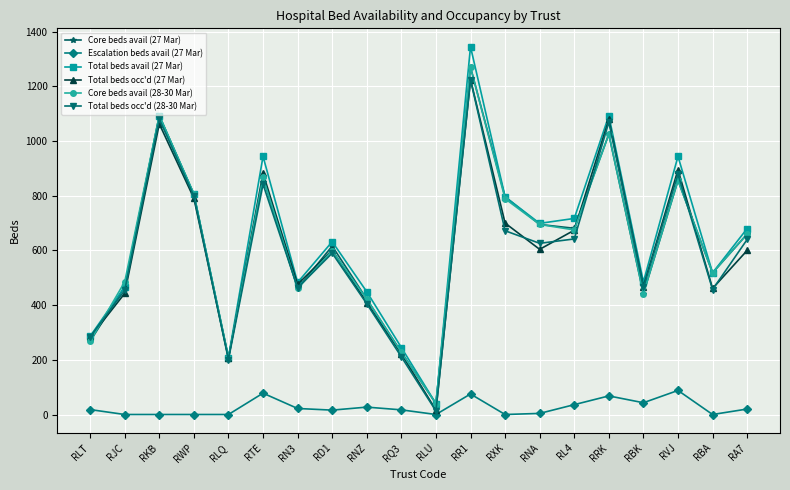

What is the sum of the Total beds occ'd (27 Mar) values at RLQ and RQ3?

427